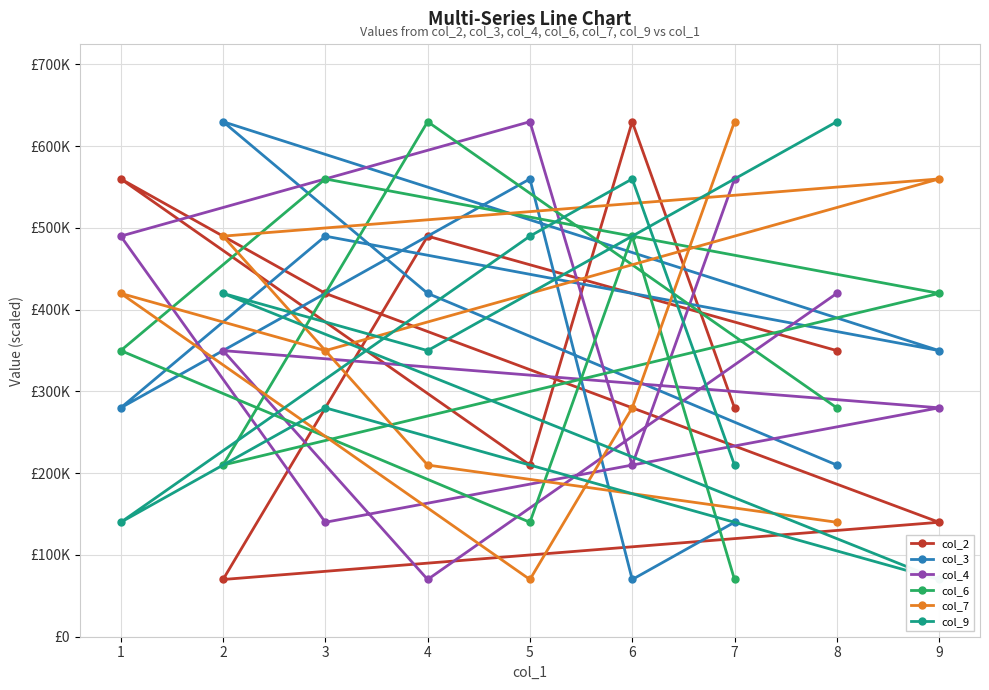

How many interior local peaks does the col_2 series have?

3